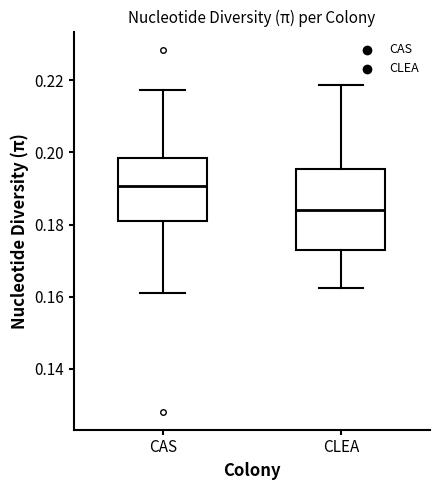

Reading left to right, transcribe this box plot: for each box, give where its median line is, the range the box spans, and where its two whiskers end, as read against the y-axis. The values are not printed on the chart, so give them approximately, as read against the axis.

CAS: median 0.190, box 0.180 to 0.198, whiskers 0.160 to 0.218
CLEA: median 0.184, box 0.174 to 0.196, whiskers 0.162 to 0.218